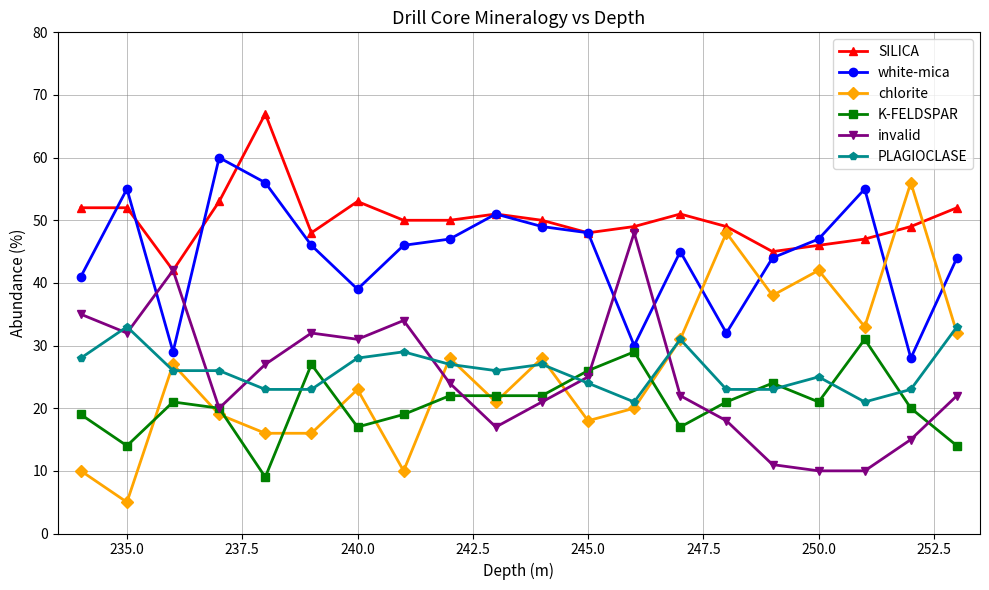

How many distinct data groups are displayed?

6